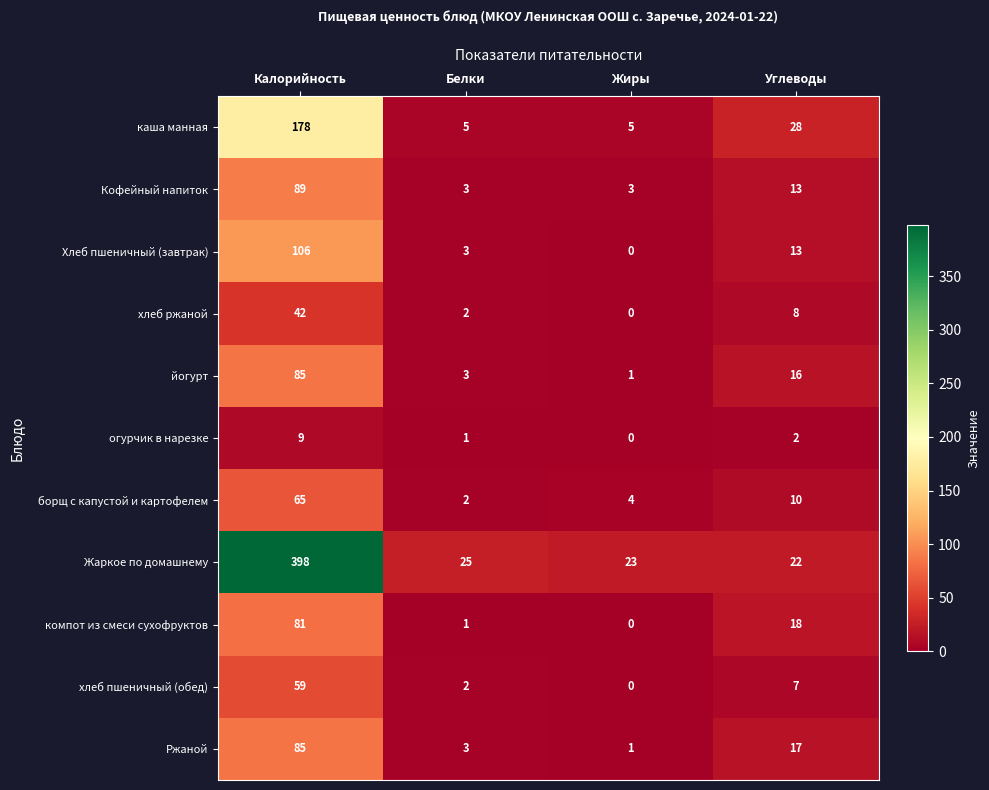

Which series has the largest total across all categories?

Жаркое по домашнему